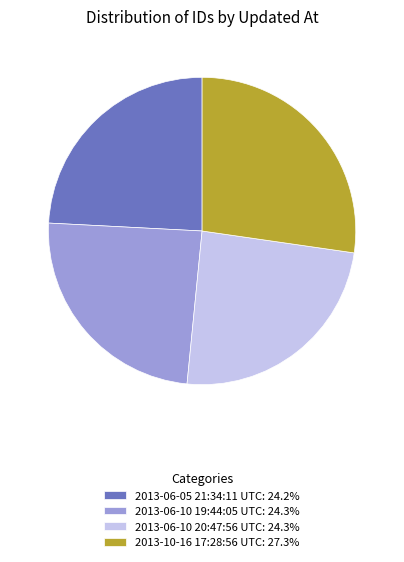

Does any single category account for the majority?

No